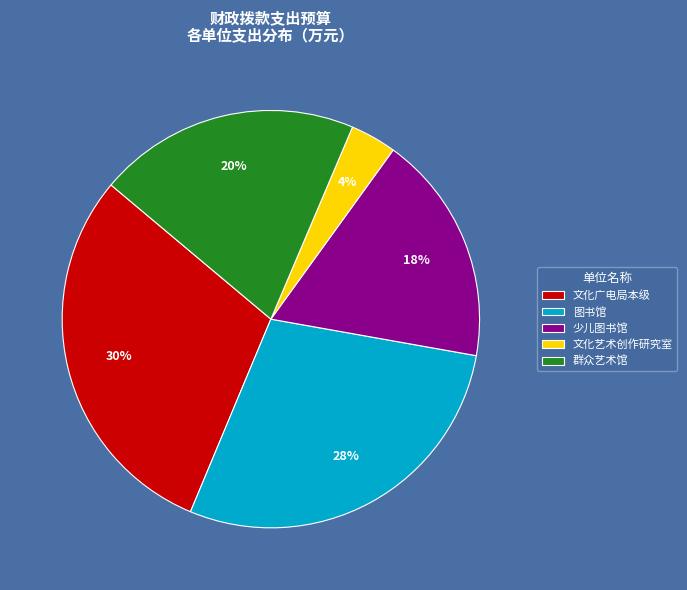

What is the ratio of the value at 群众艺术馆 to the value at 文化广电局本级?

0.7